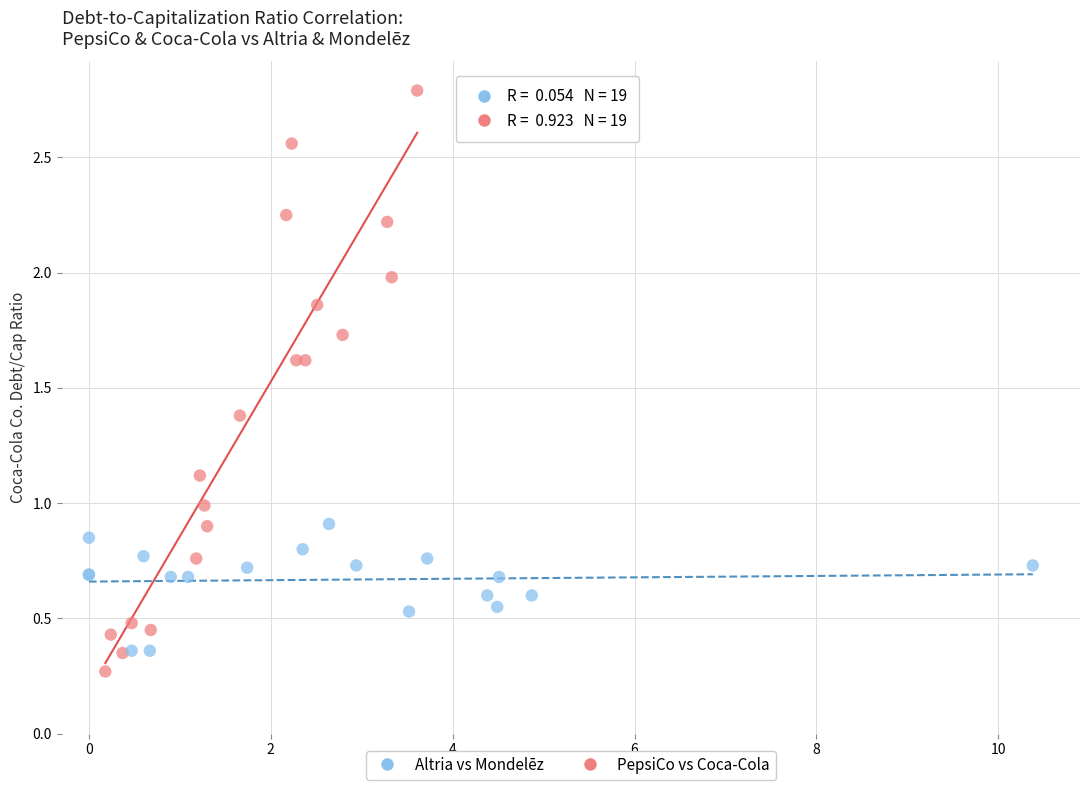

Which series reaches the maximum Y coordinate?

PepsiCo vs Coca-Cola